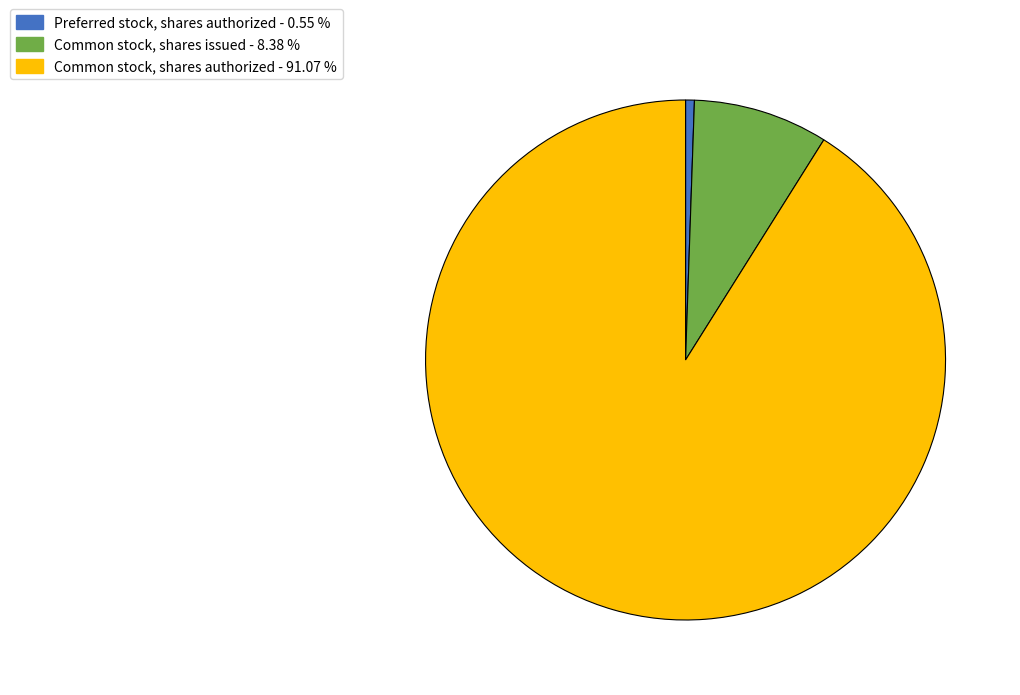

Does Common stock, shares authorized represent more than half of the total?

Yes